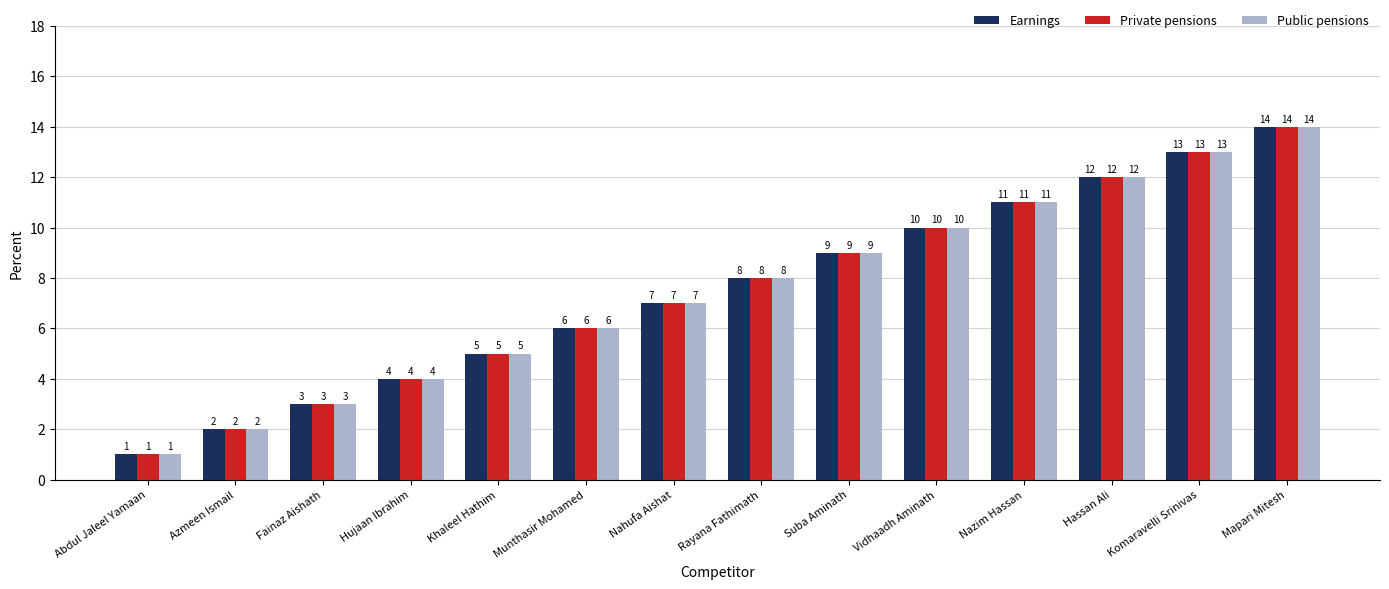

The value of Public pensions at Suba Aminath is 14. True or false?

False